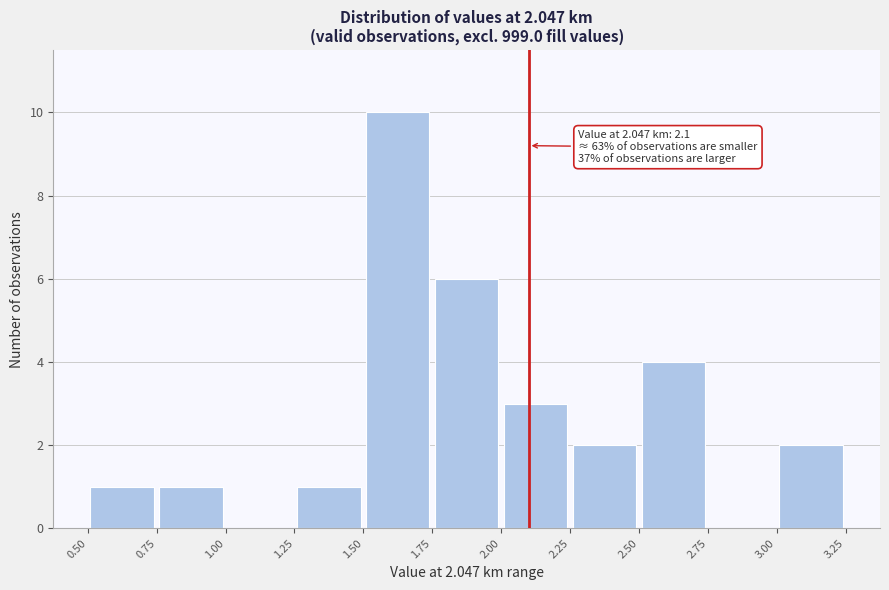

Which range on the x-axis has the tallest bar?

1.50 to 1.75